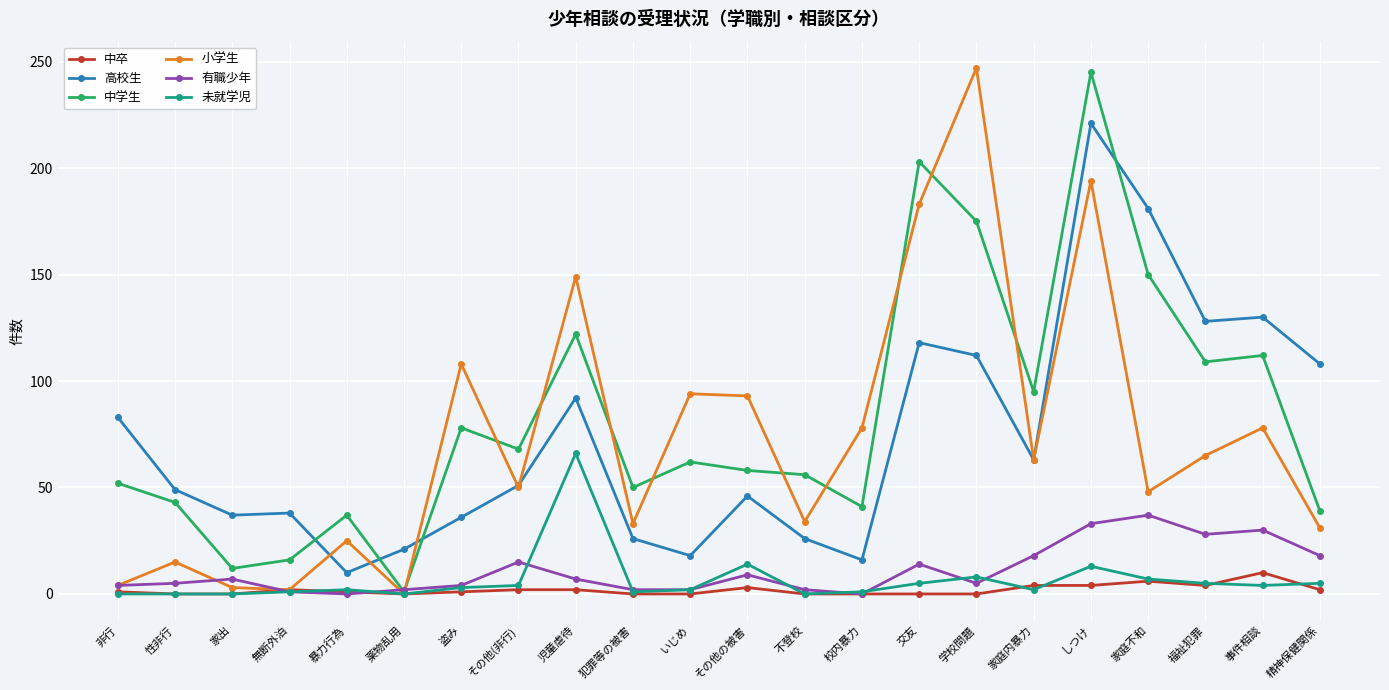

Between 無断外泊 and 学校問題, which series saw the biggest shift?

小学生